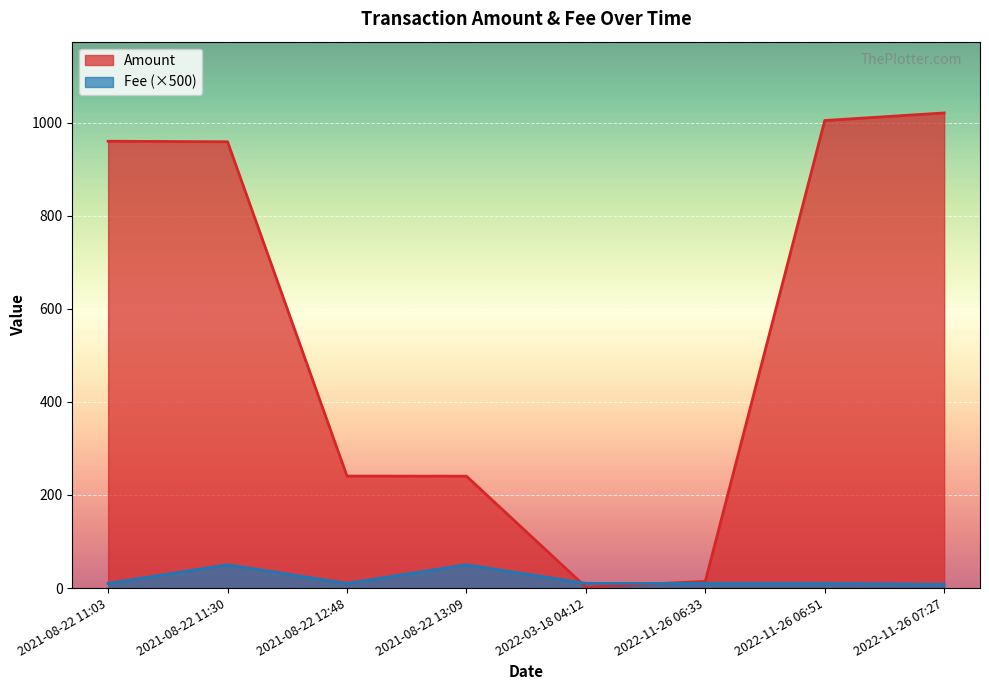

What is the label of the 1st point from the left?

2021-08-22 11:03